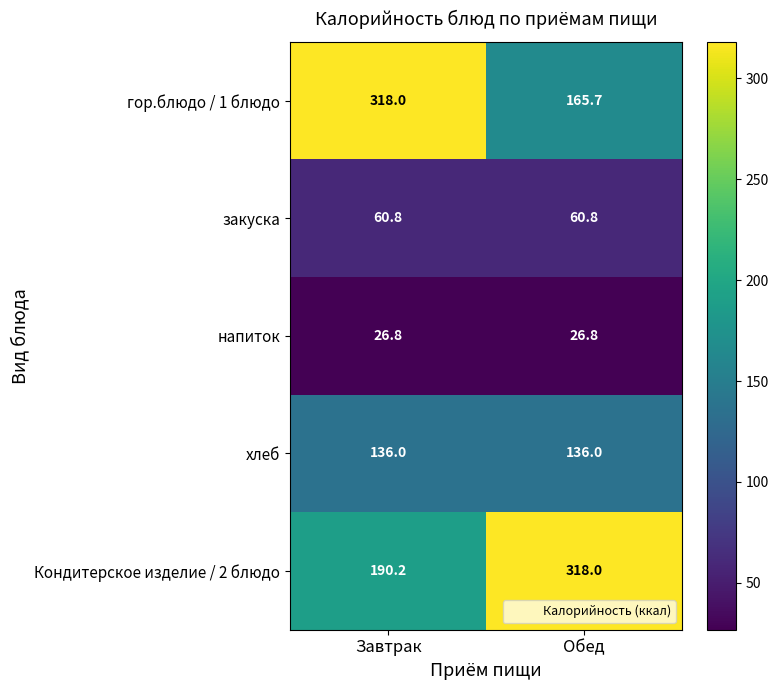

What is the difference between the гор.блюдо / 1 блюдо values at Завтрак and Обед?

152.3